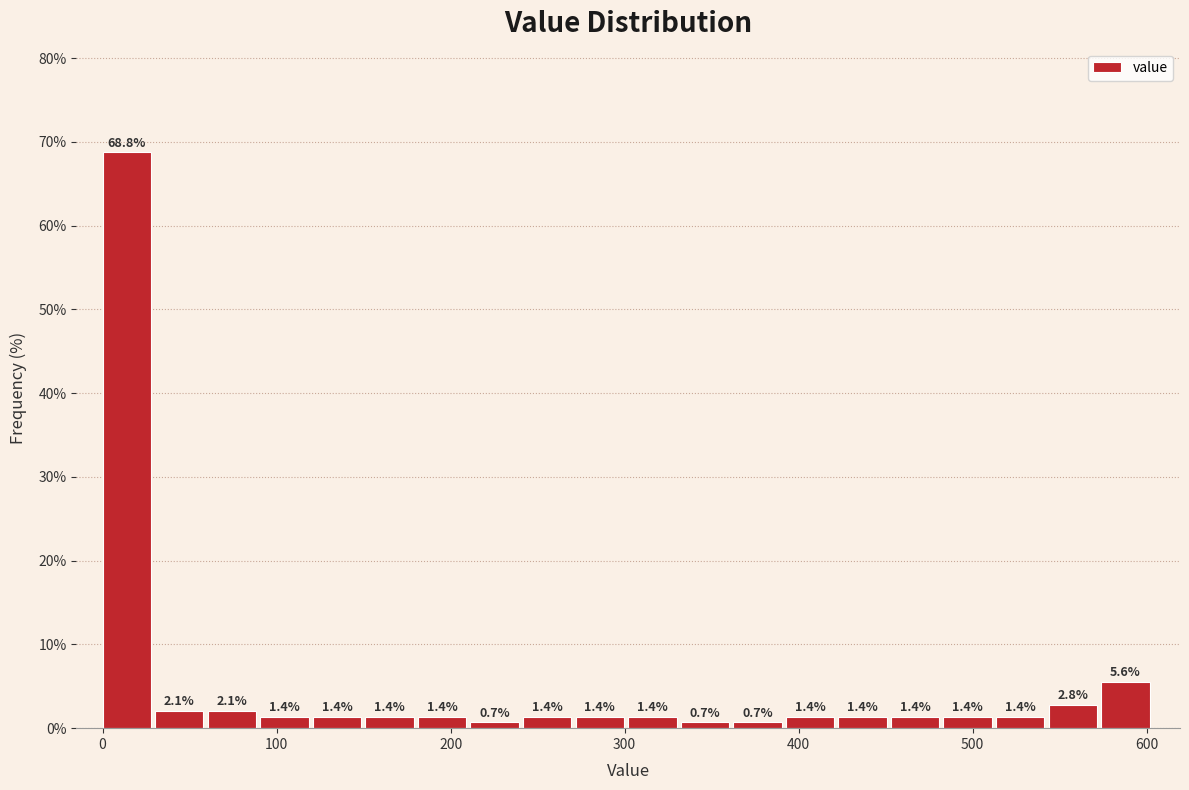

Around what value on the x-axis is the tallest bar? Give the approximate position of its centre, as read against the axis.

10